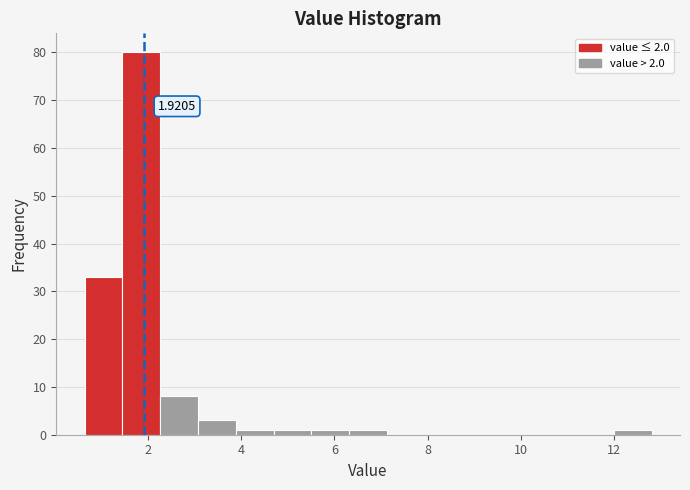

Which range on the x-axis has the tallest bar?

1.4 to 2.2